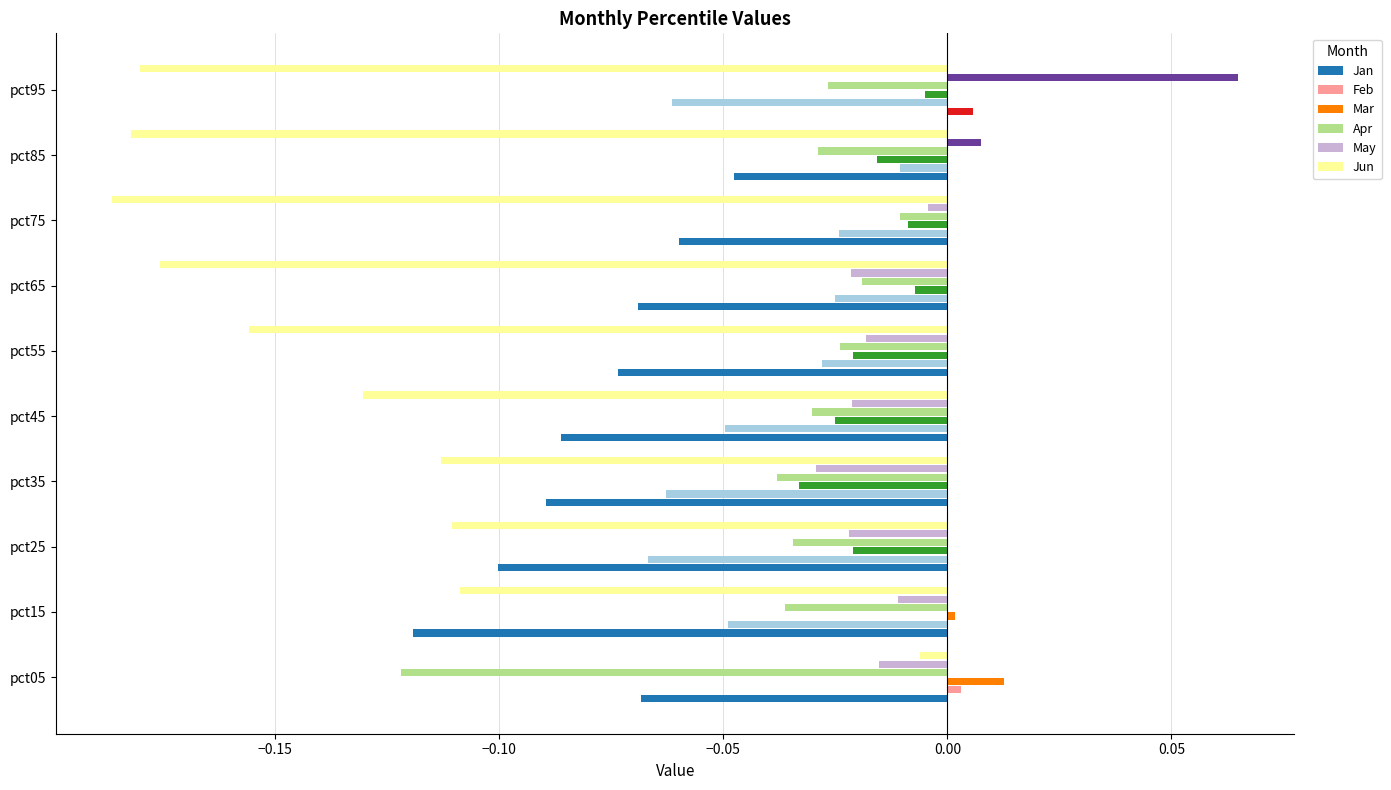

What is the sum of all Jun values?

-1.3